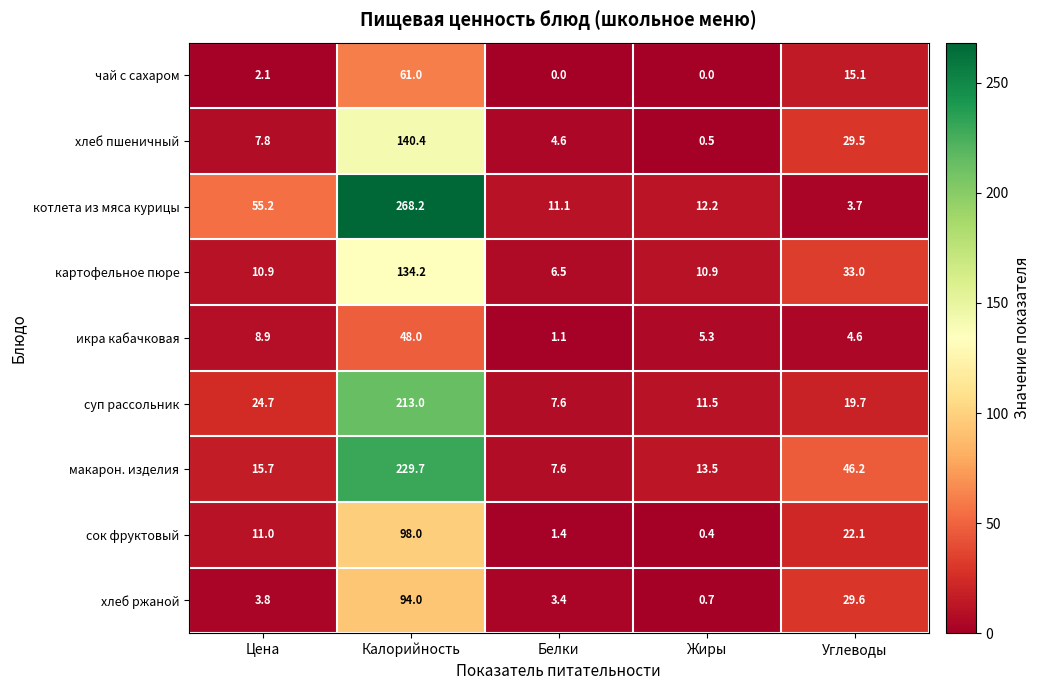

How many data points does each series have?

5